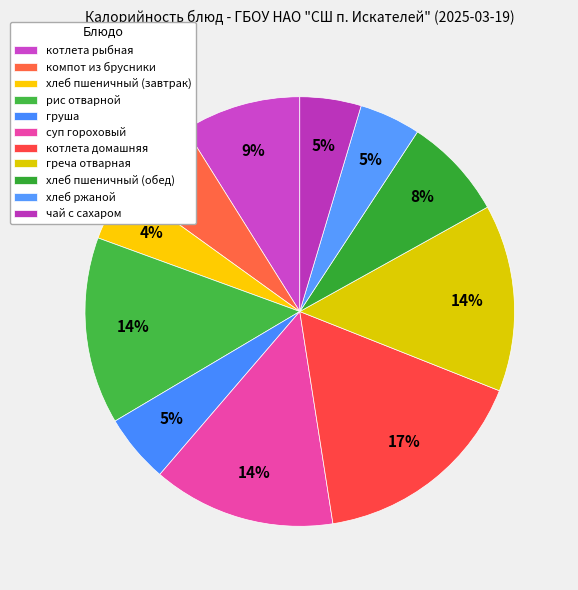

To the nearest percent, what portion does груша represent?

5%